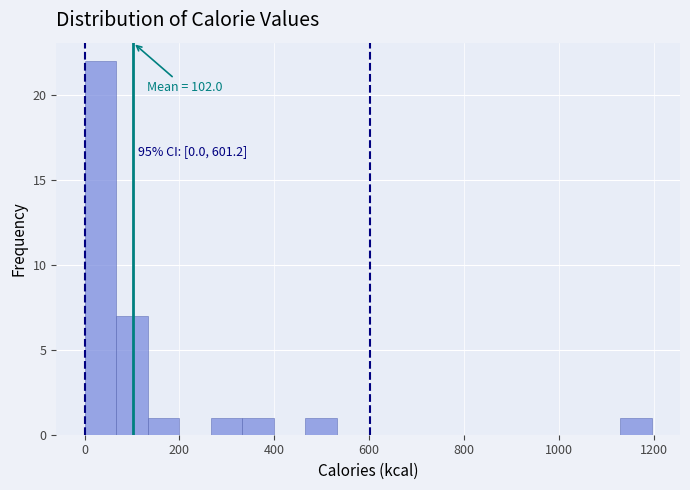

Around what value on the x-axis is the tallest bar? Give the approximate position of its centre, as read against the axis.

40